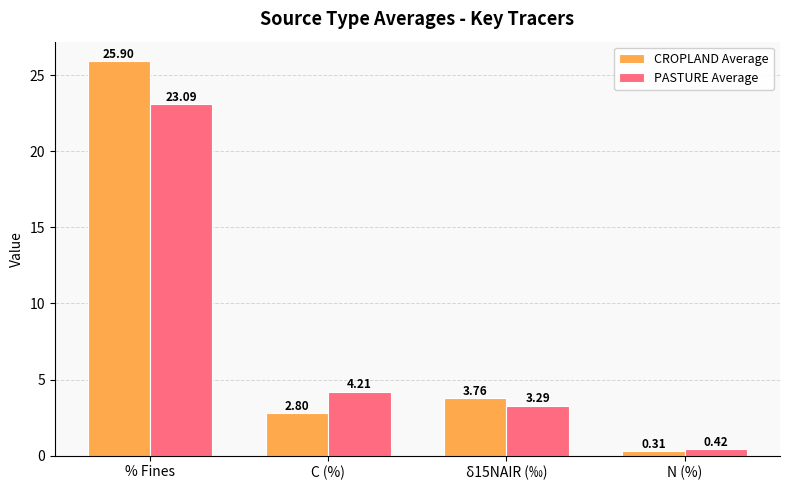

What is the difference between the maximum and minimum values in the PASTURE Average series?

22.7